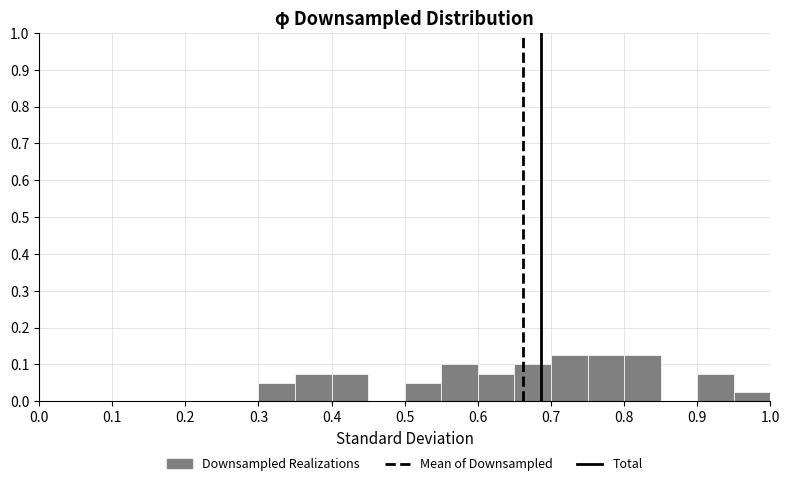

What is the height of the bar covering 0.50 to 0.55 on the x-axis? The values are not printed on the chart, so give them approximately, as read against the axis.

0.05